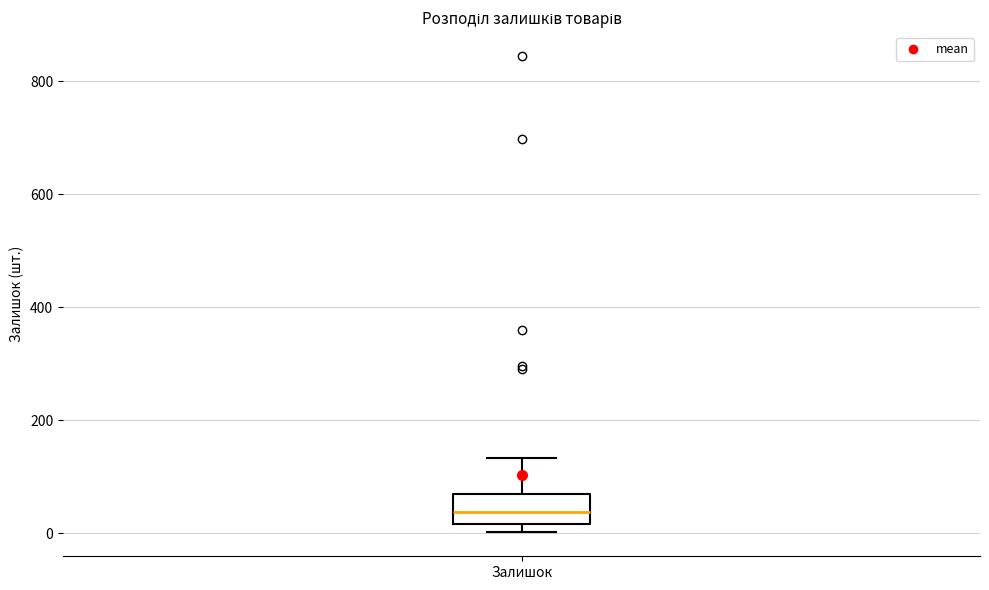

Transcribe this box plot: give where the median line is, the range the box spans, and where the two whiskers end, as read against the y-axis. The values are not printed on the chart, so give them approximately, as read against the axis.

median 40, box 20 to 60, whiskers 0 to 140